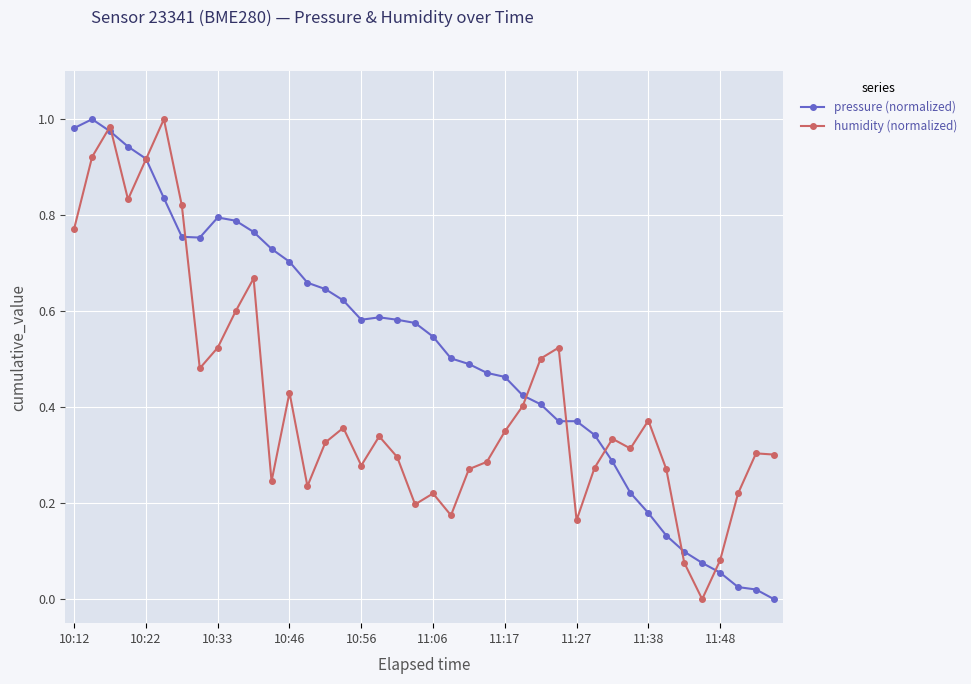

Which series has the largest total across all categories?

pressure (normalized)